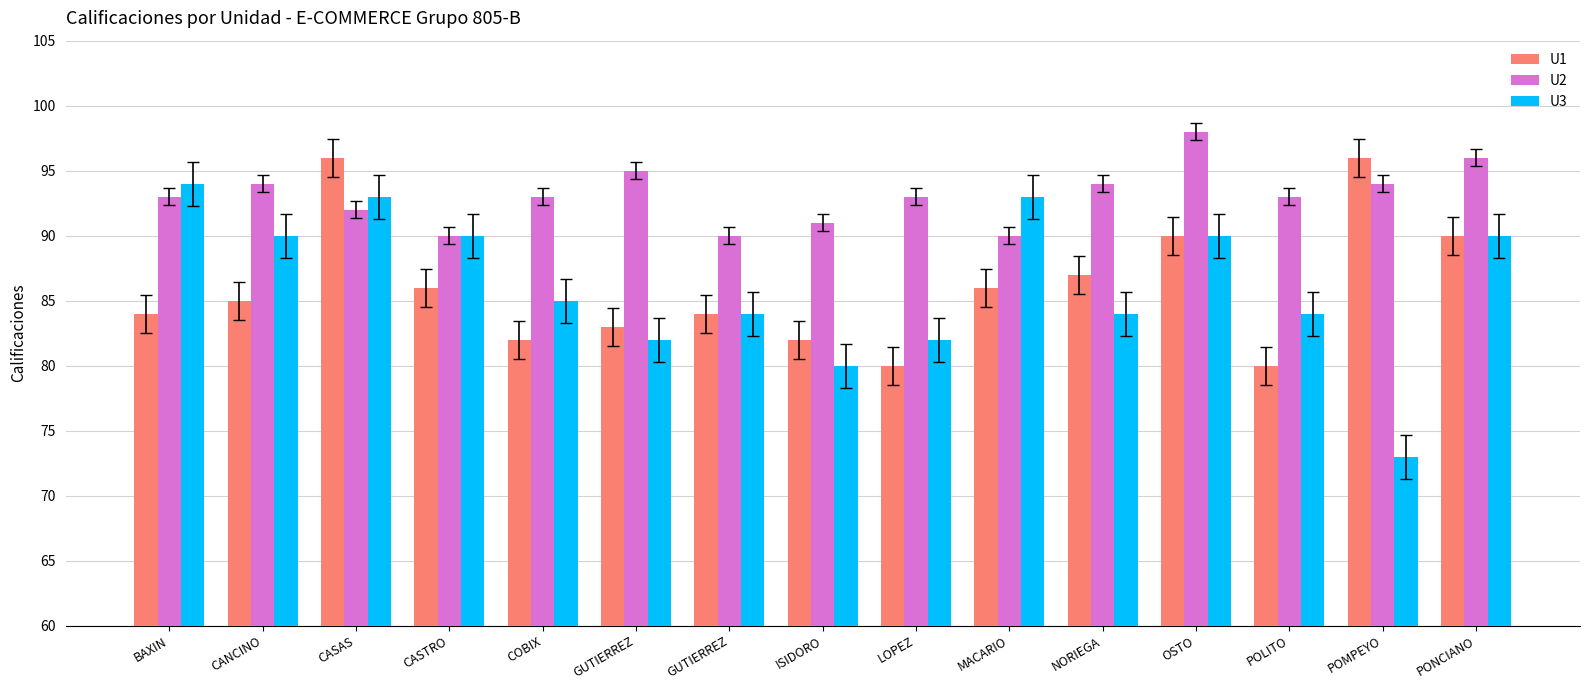

What is the difference between the maximum and minimum values in the U2 series?

8